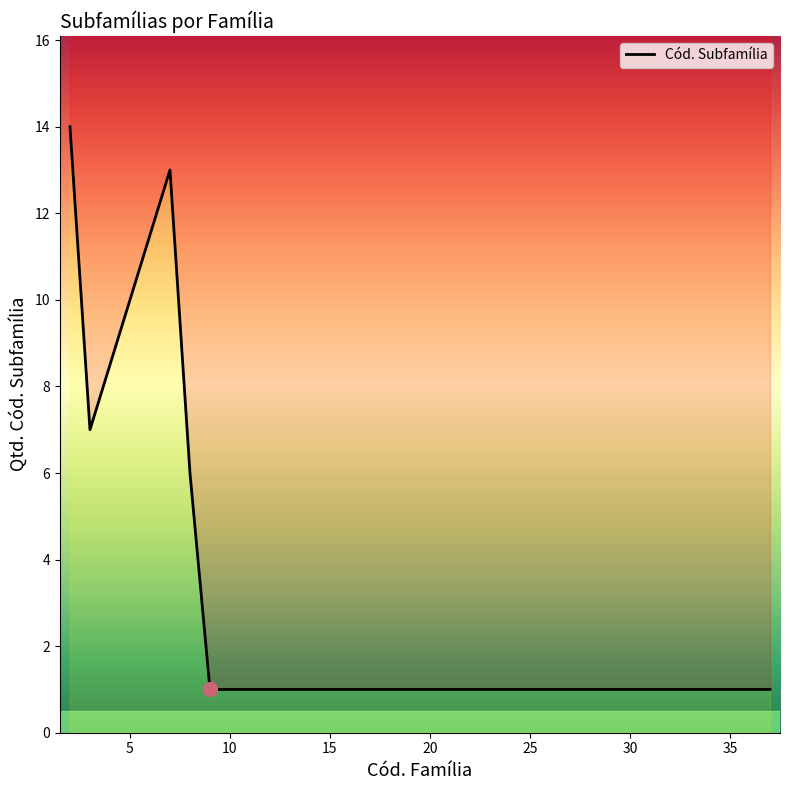

How many lines are shown in the chart?

1